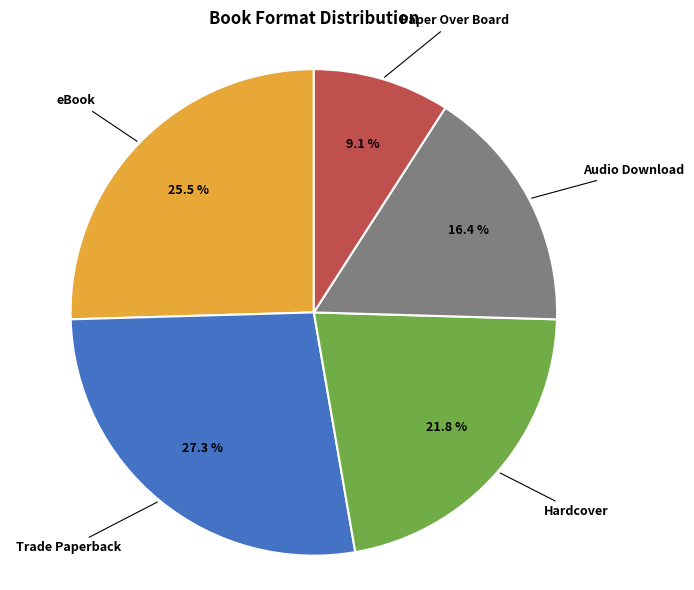

Which slice is the smallest?

Paper Over Board